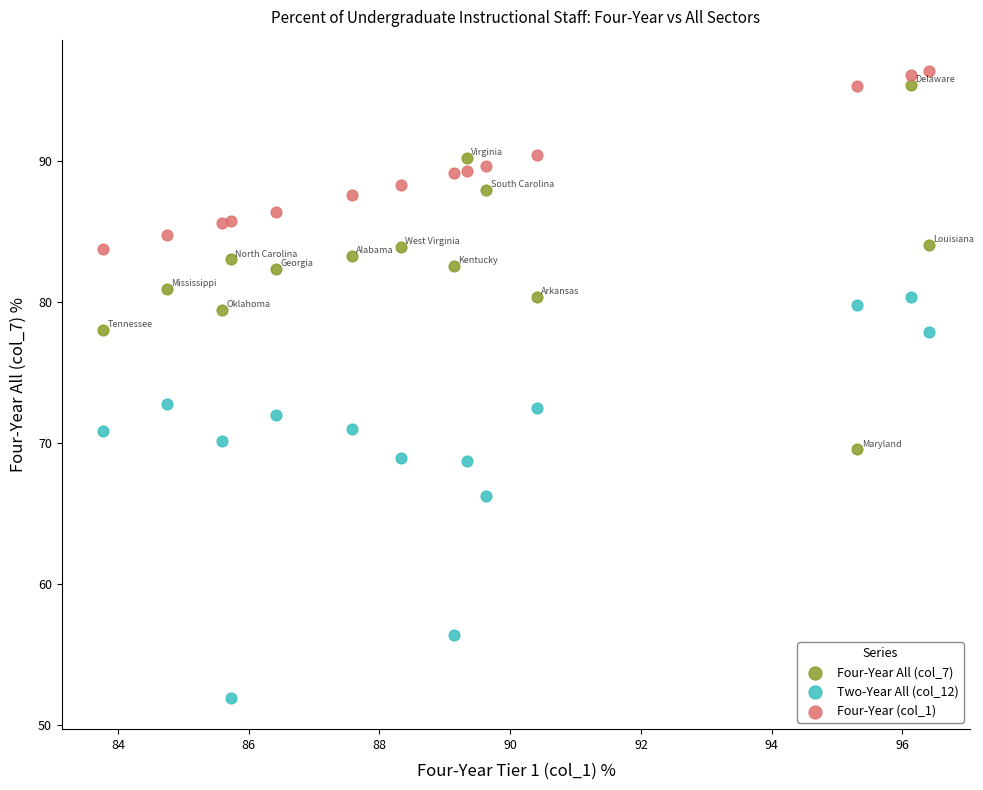

What are all the series names shown in the legend?

Four-Year All (col_7), Two-Year All (col_12), Four-Year (col_1)